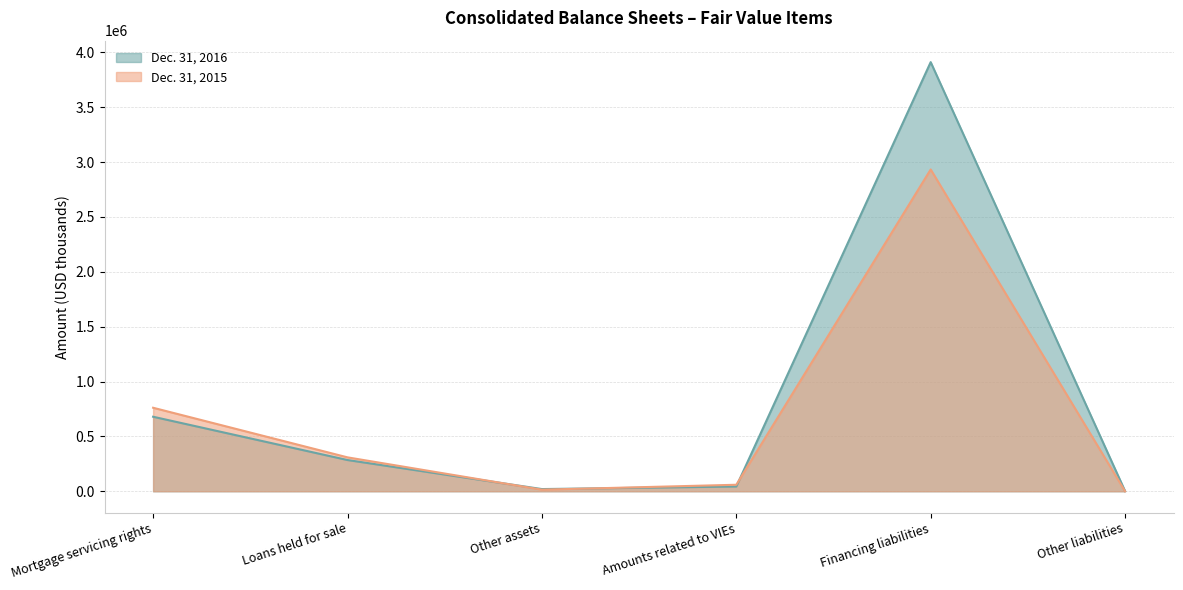

What is the label of the 2nd point from the right?

Financing liabilities